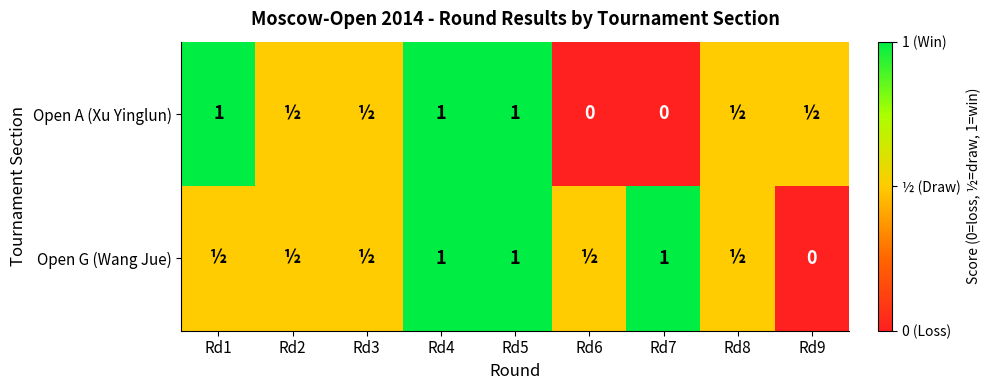

Which label corresponds to the largest value in the chart?

Rd1